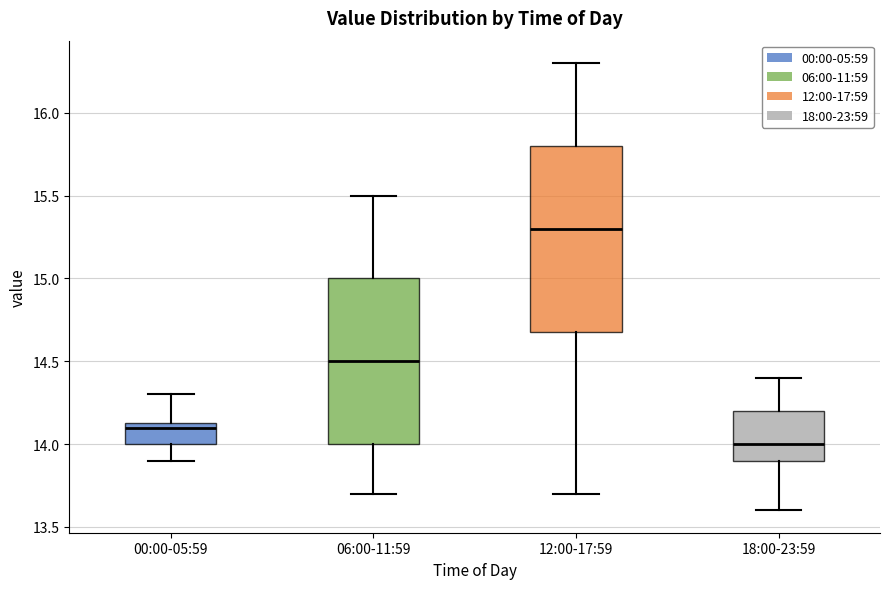

Where does the upper whisker of the box for 06:00-11:59 end on the y-axis? The values are not printed on the chart, so give them approximately, as read against the axis.

15.50